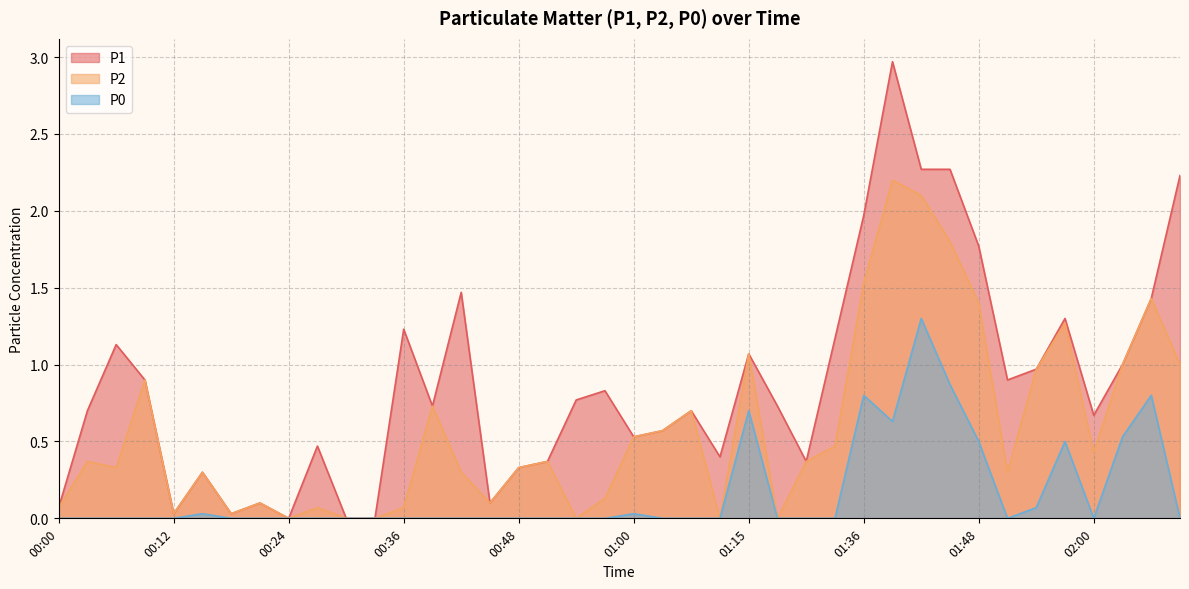

What is the label of the 24th point from the right?

00:48